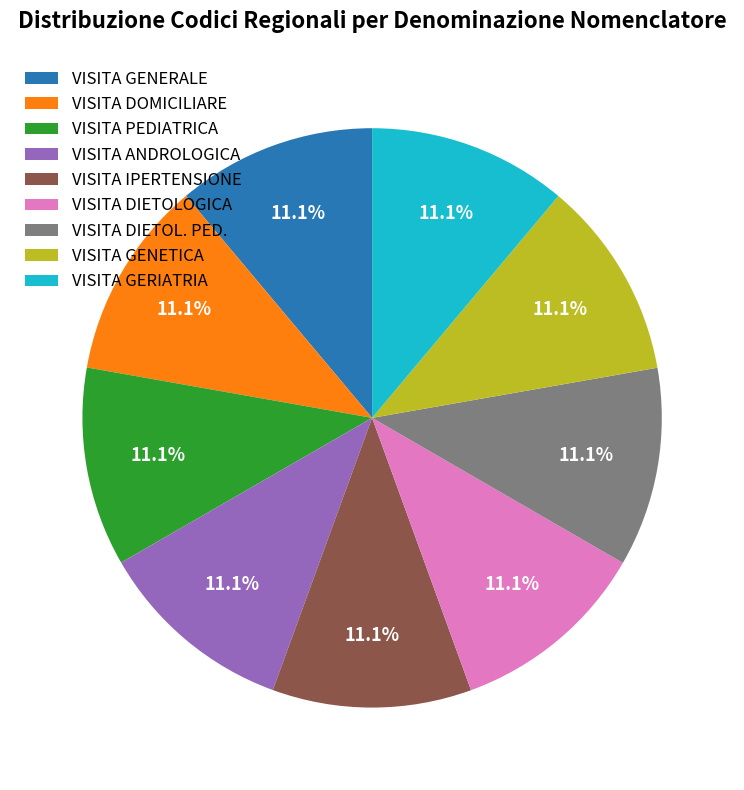

What percentage is NOT represented by VISITA ANDROLOGICA?

88.9%